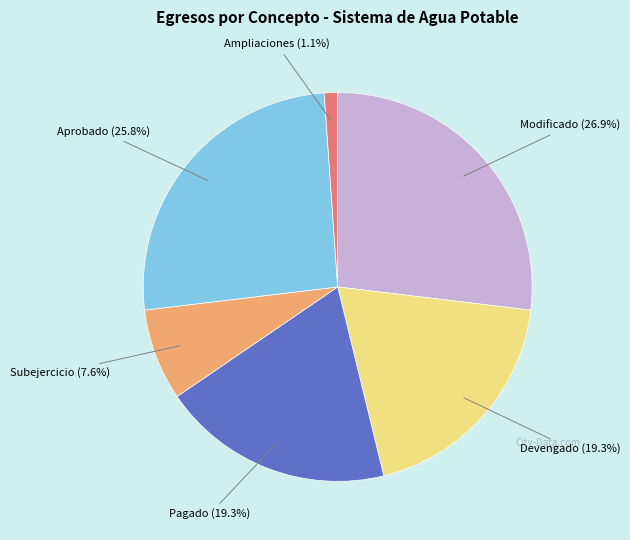

Count the number of slices in the pie.

6